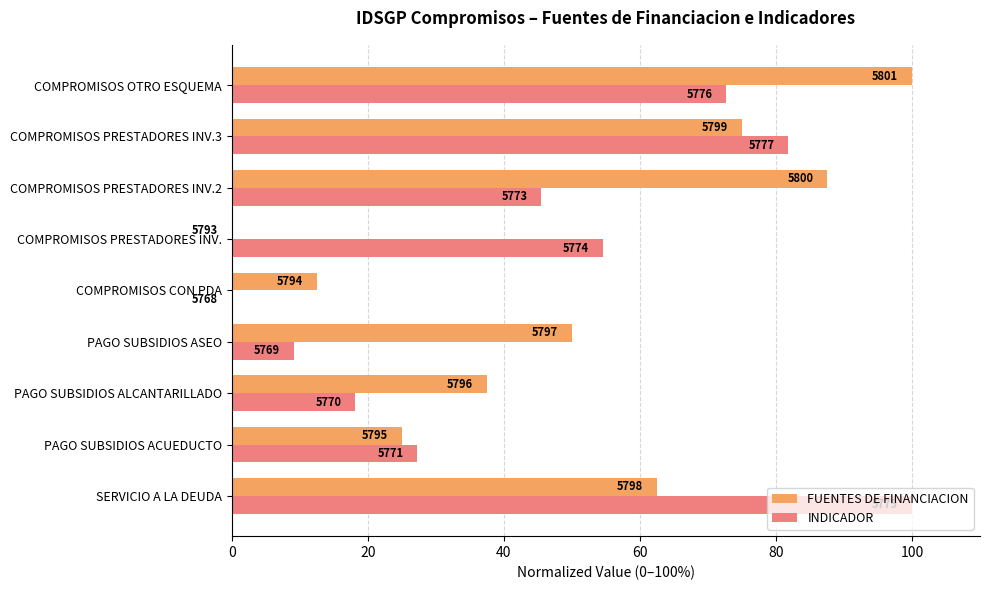

List the series in order of their peak value, highest first.

FUENTES DE FINANCIACION, INDICADOR